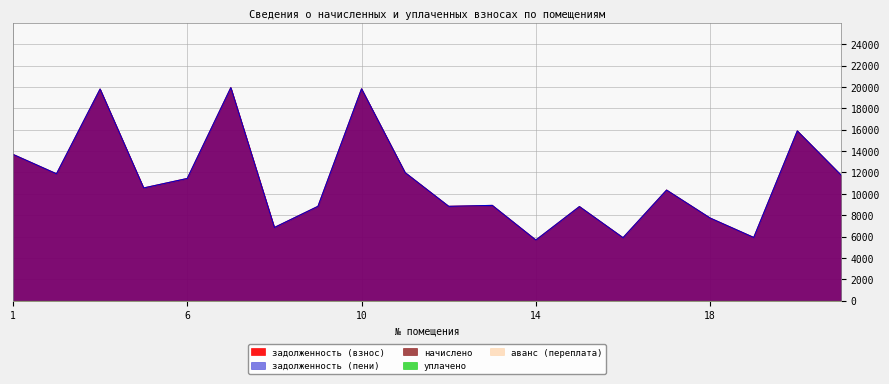

Reading right to left, what are all the values shown in this chart?

задолженность (взнос): 11760.3	15877.5	5913.0	7728.1	10345.6	5891.1	8803.8	5672.1	8913.3	8825.7	11979.3	19819.5	8825.7	6847.6	19929.0	11431.8	10544.2	19797.6	11869.8	13687.5
задолженность (пени): 11760.3	15877.5	5913.0	7728.1	10345.6	5891.1	8803.8	5672.1	8913.3	8825.7	11979.3	19819.5	8825.7	6847.6	19929.0	11431.8	10544.2	19797.6	11869.8	13687.5
начислено: 0.0	0.0	0.0	0.0	0.0	0.0	0.0	0.0	0.0	0.0	0.0	0.0	0.0	0.0	0.0	0.0	0.0	0.0	0.0	0.0
уплачено: 0.0	0.0	0.0	0.0	0.0	0.0	0.0	0.0	0.0	0.0	0.0	0.0	0.0	0.0	0.0	0.0	0.0	0.0	0.0	0.0
аванс (переплата): 0.0	0.0	0.0	0.0	0.0	0.0	0.0	0.0	0.0	0.0	0.0	0.0	0.0	0.0	0.0	0.0	0.0	0.0	0.0	0.0